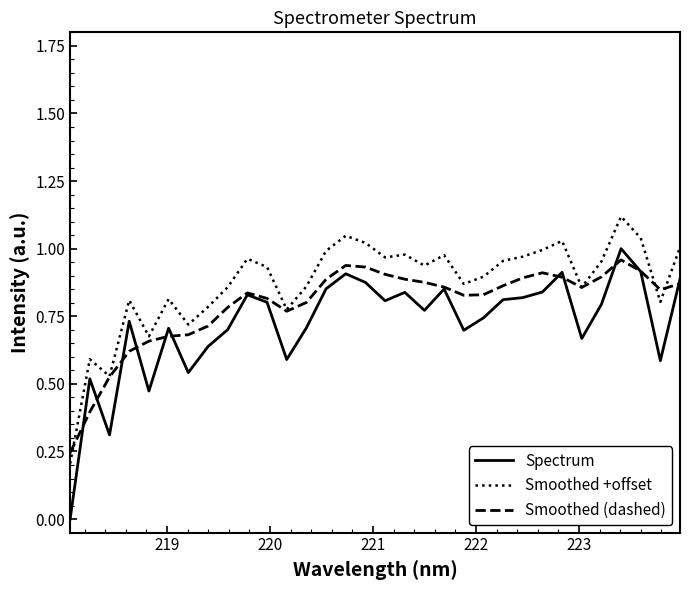

Which series has the largest range (max minus min)?

Spectrum